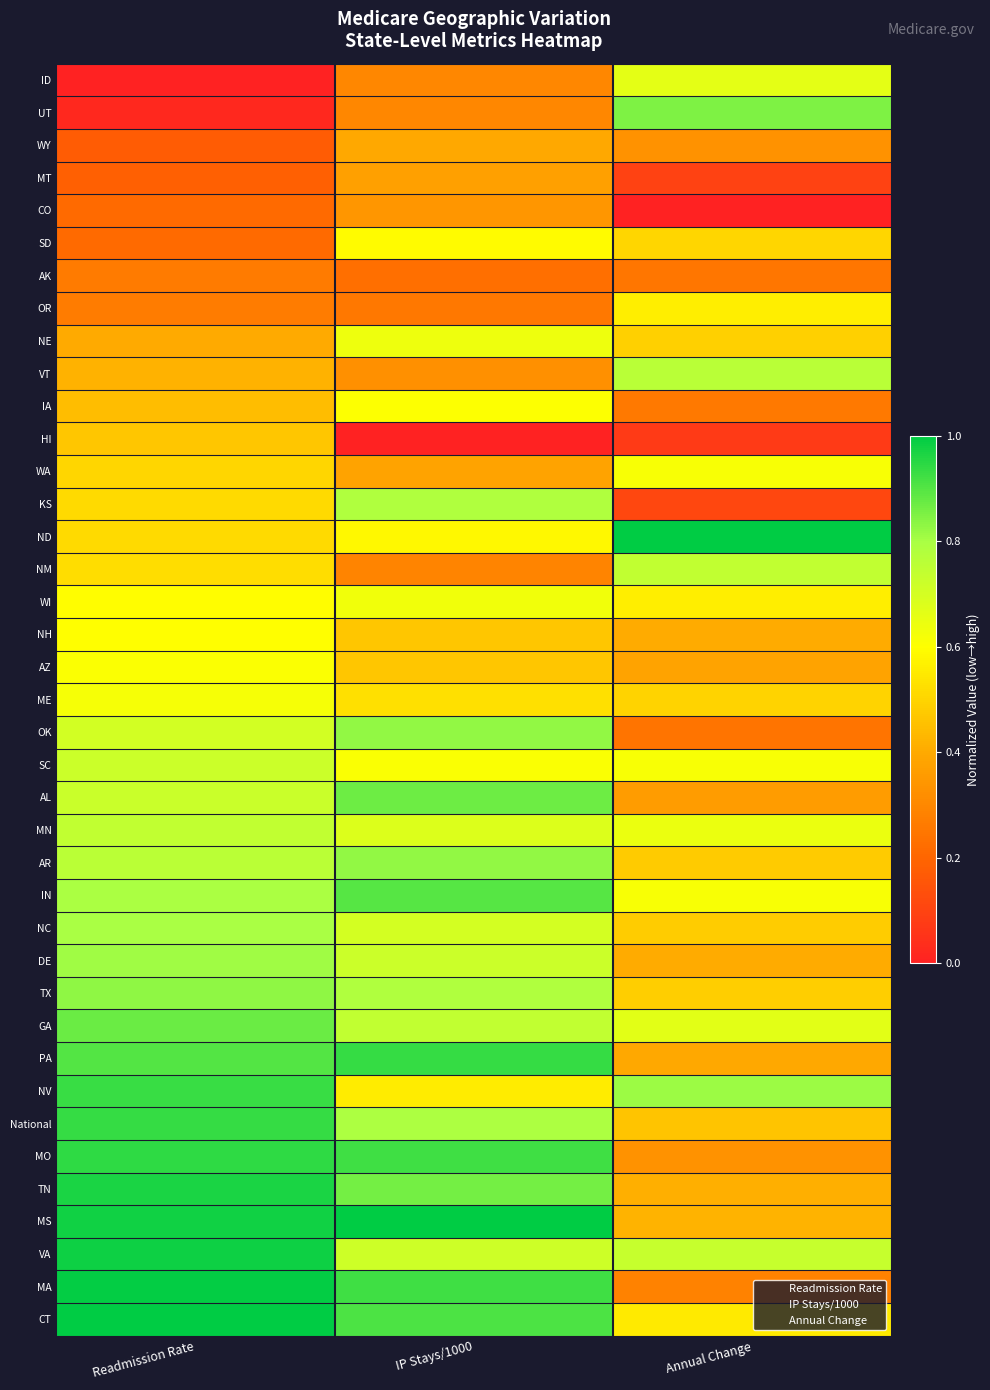

How many distinct data groups are displayed?

39